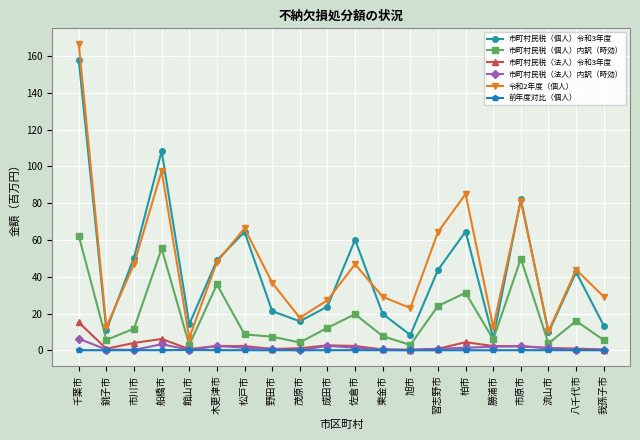

What is the sum of the 市町村民税（法人）内訳（時効） values at 船橋市 and 木更津市?

5.7